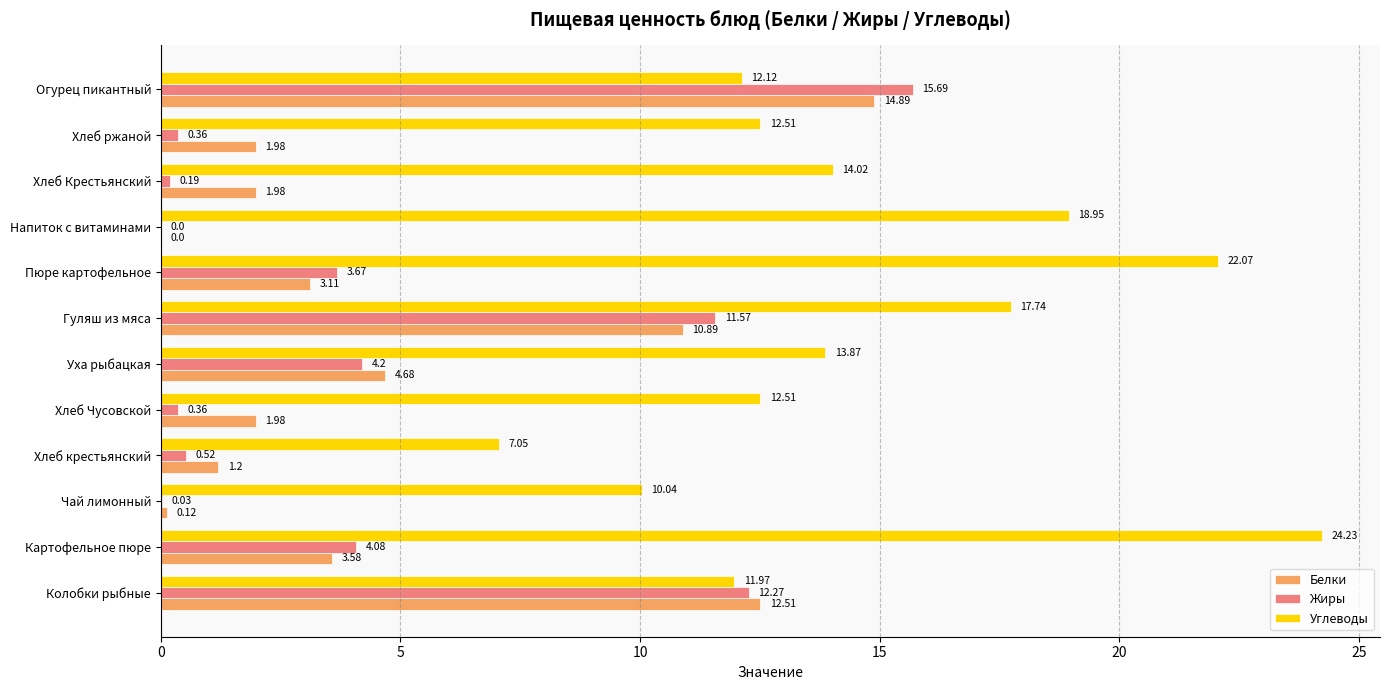

Which category has the highest value in the Углеводы series?

Картофельное пюре